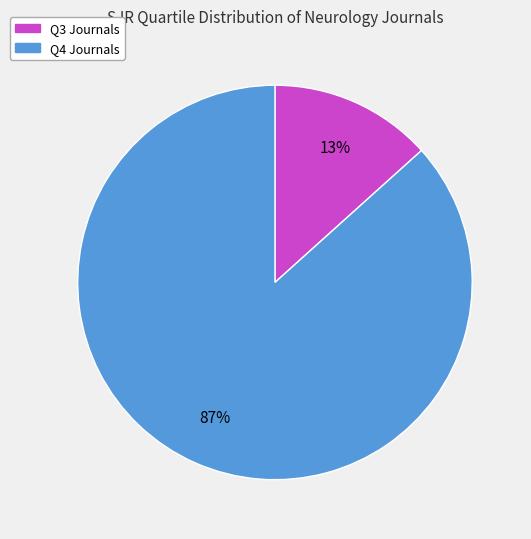

Rank the categories by value from highest to lowest.

Q4, Q3